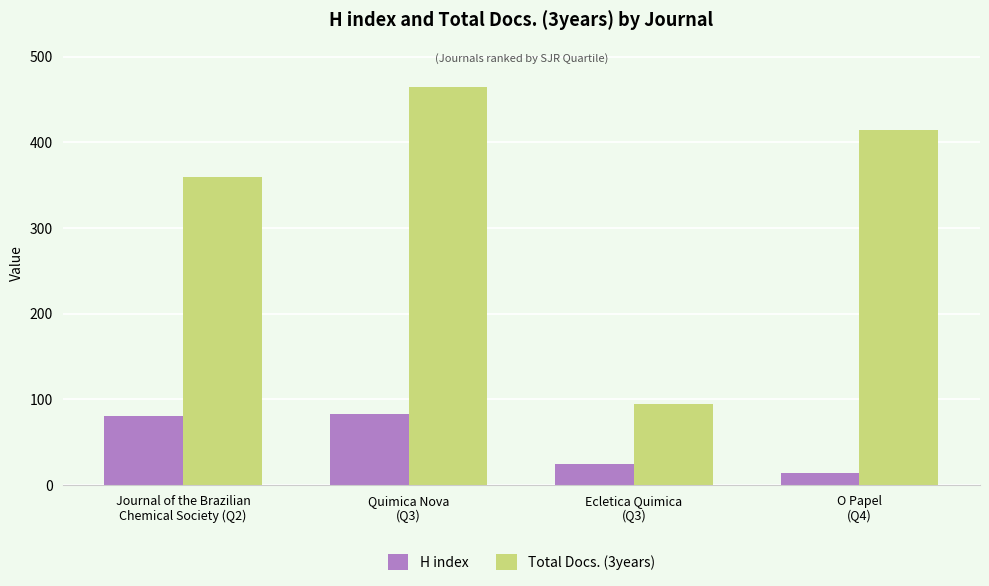

What is the label of the 2nd bar from the right?

Ecletica Quimica
(Q3)